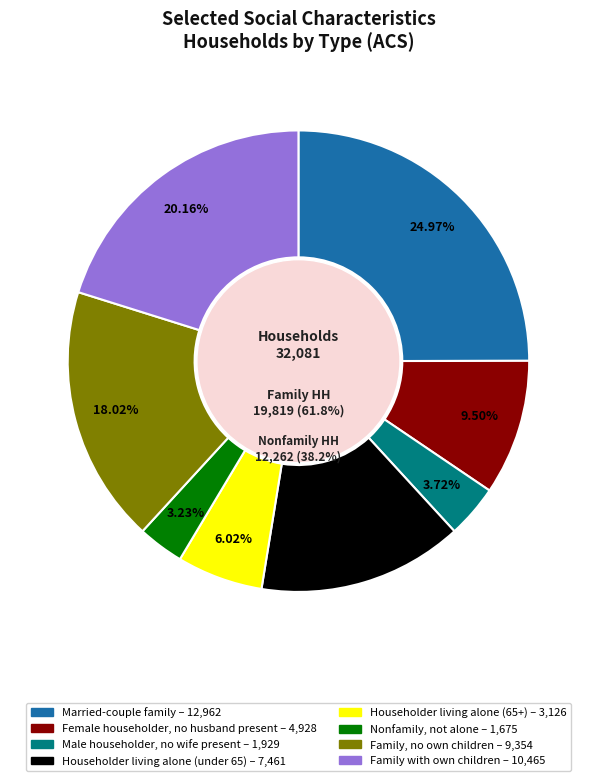

What is the change in value from Male householder, no wife present to Householder living alone (65+)?

+1197